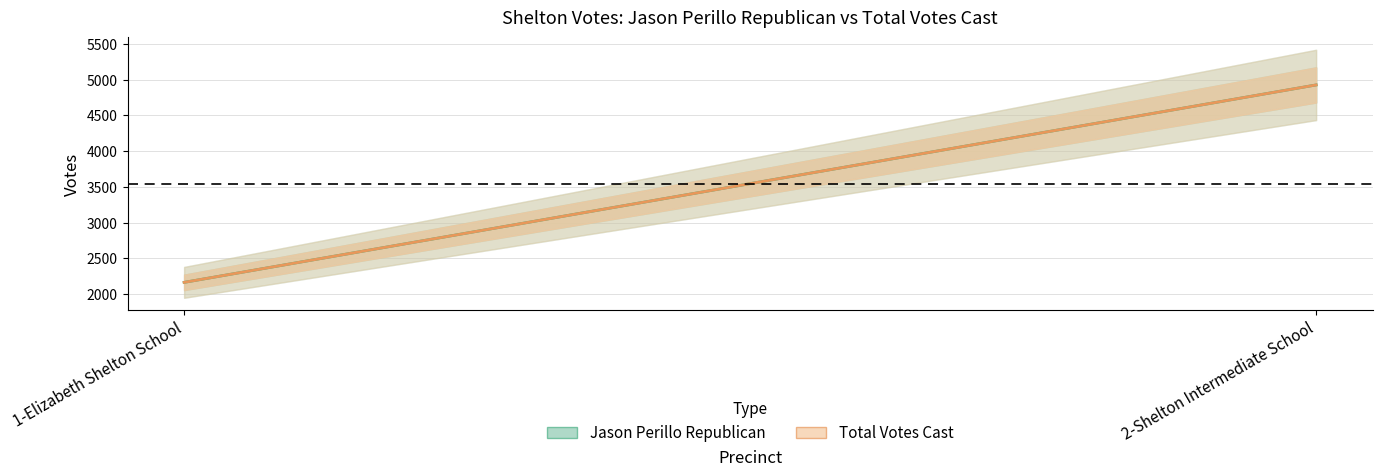

What is the label of the 1st point from the right?

2-Shelton Intermediate School